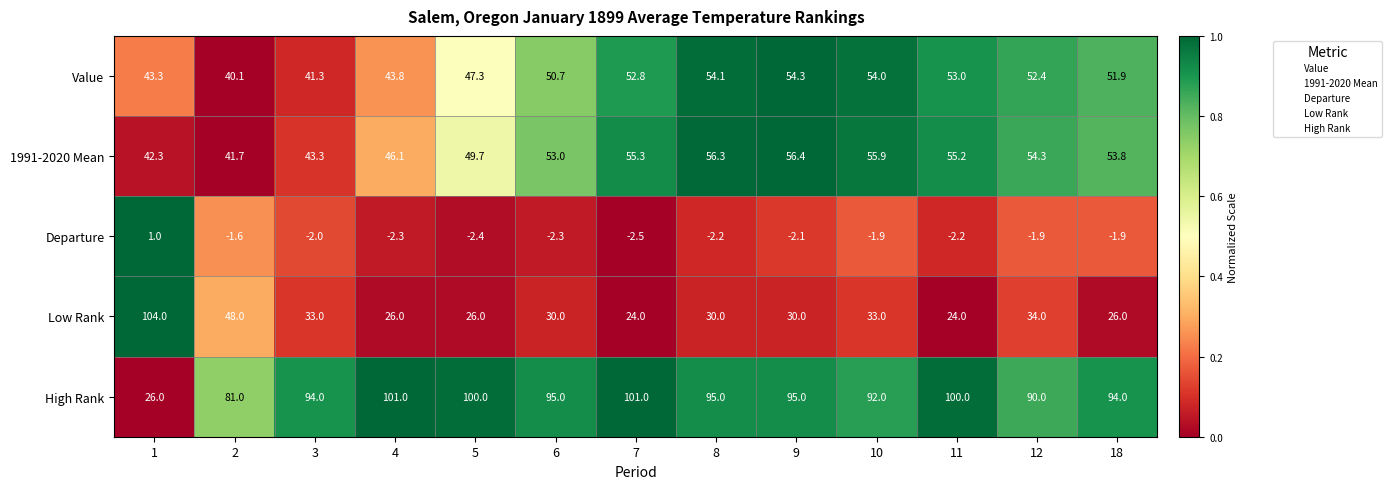

At how many categories does at least one series exceed 80?

13